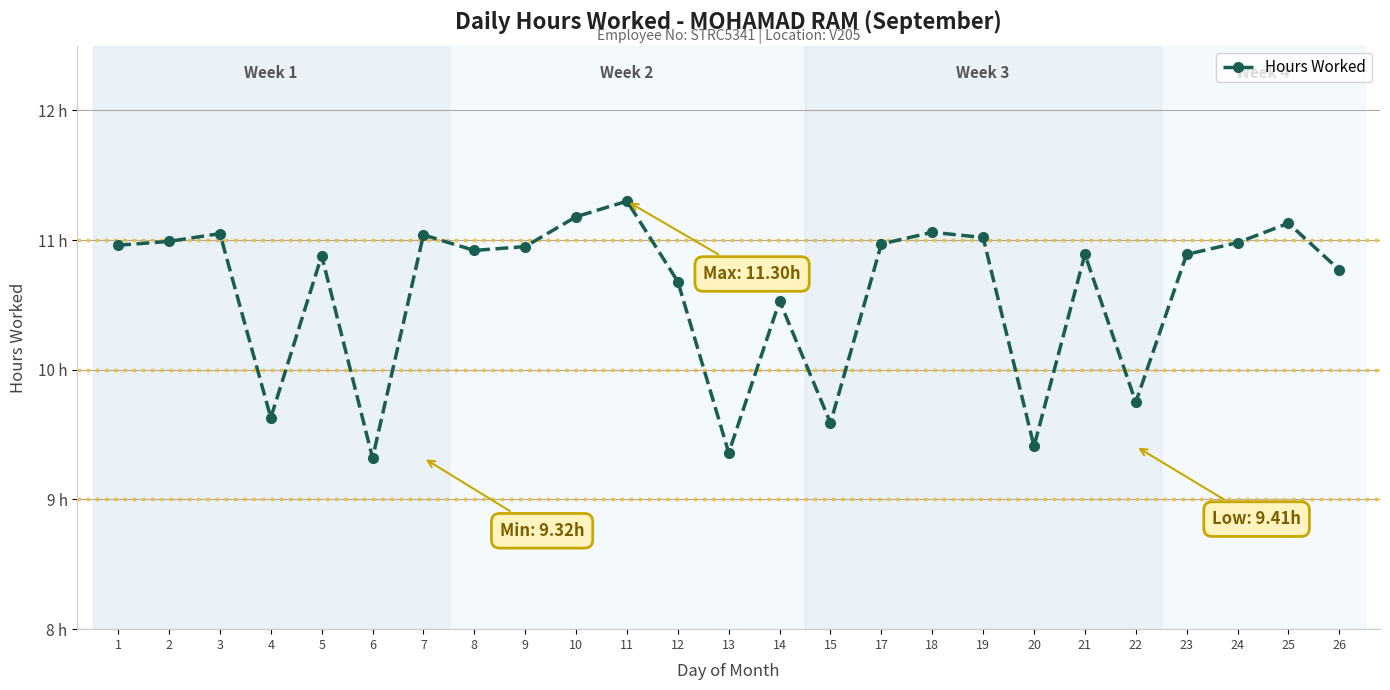

Does the chart have visible grid lines?

Yes